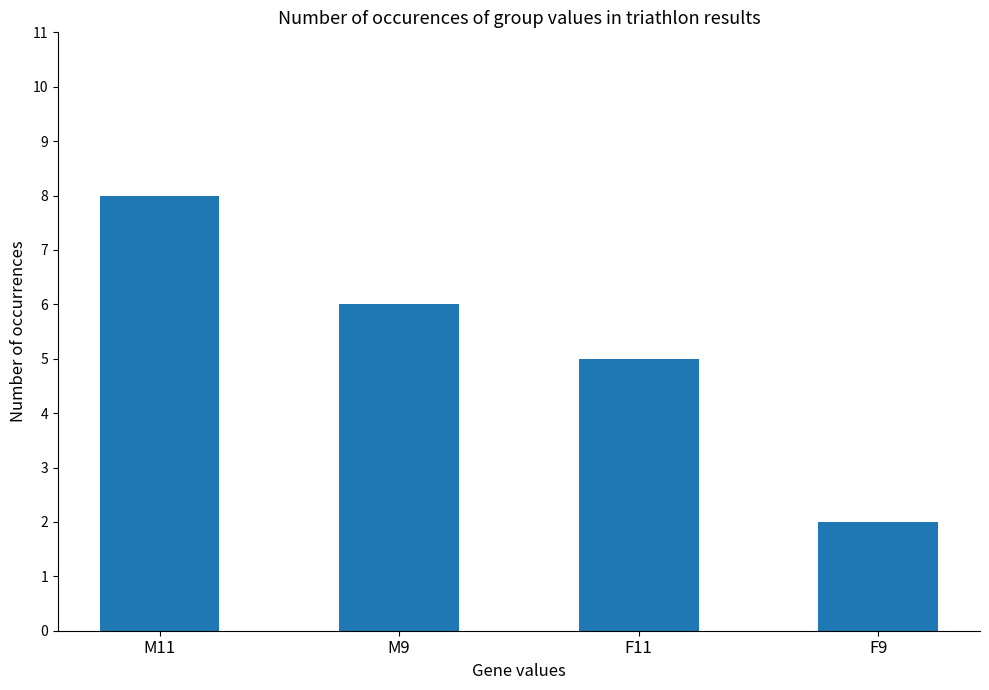

What is the difference between the values at F9 and M9?

4